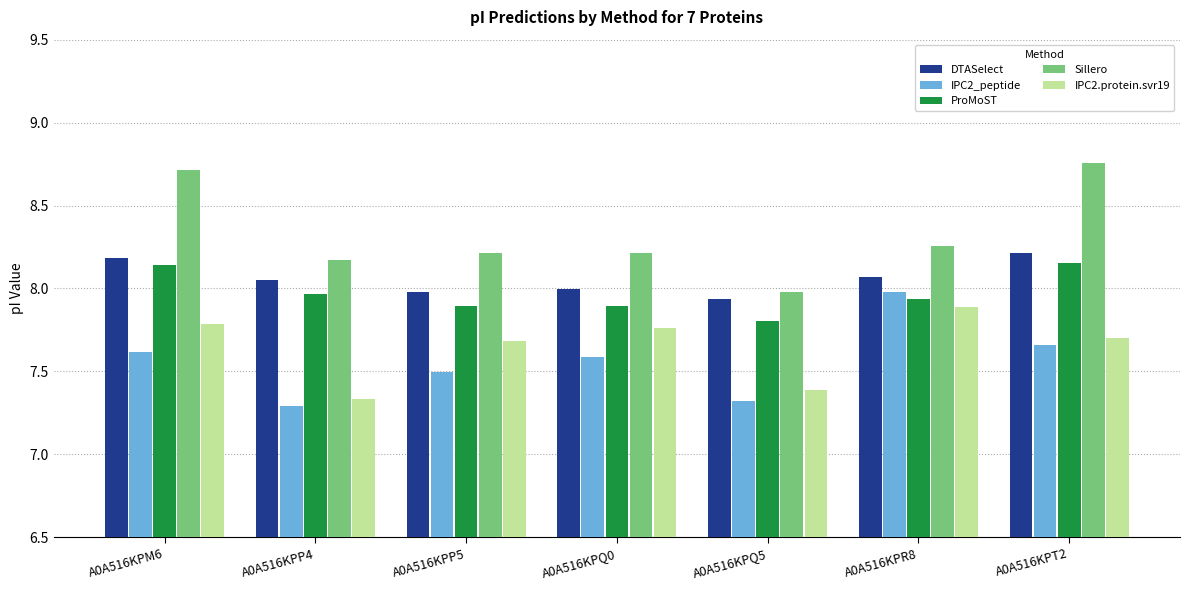

What is the sum of the IPC2_peptide values at A0A516KPP5 and A0A516KPT2?

15.2